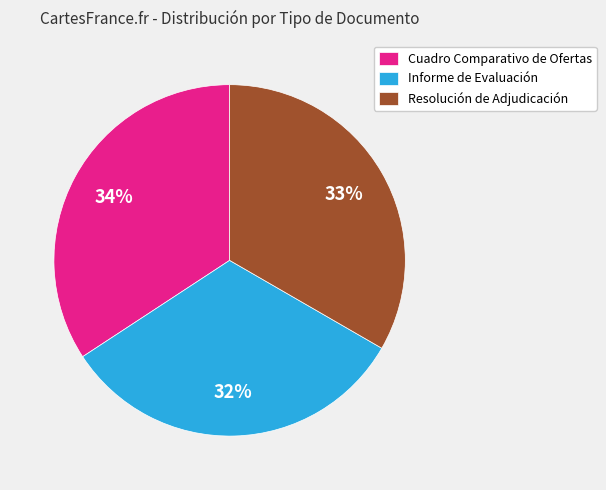

Which category has the smallest portion of the pie?

Informe de Evaluación